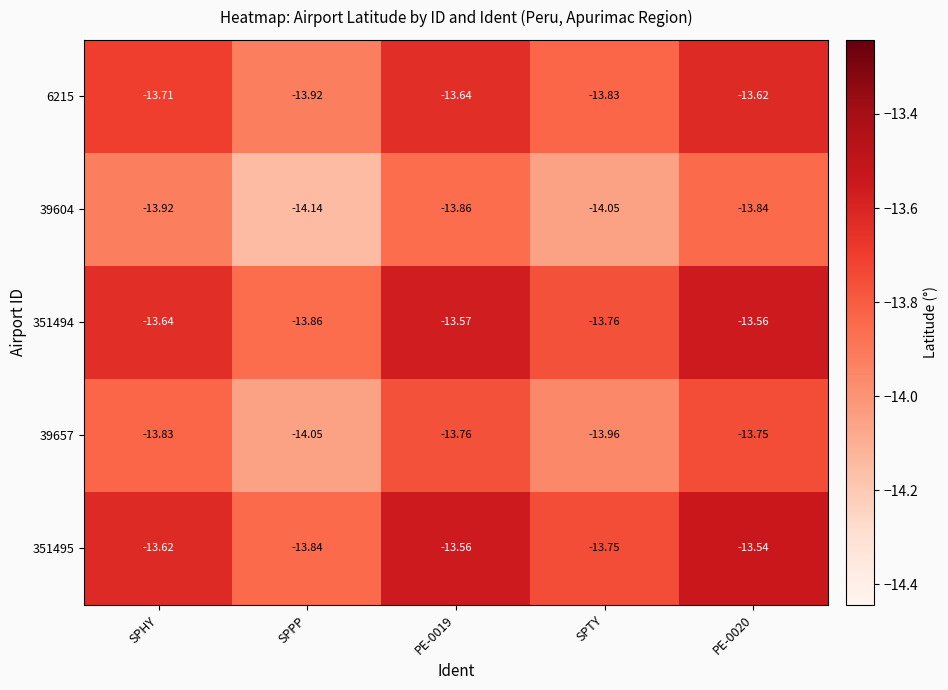

Is the value of 39657 at SPTY greater than the value of 39604 at SPHY?

No